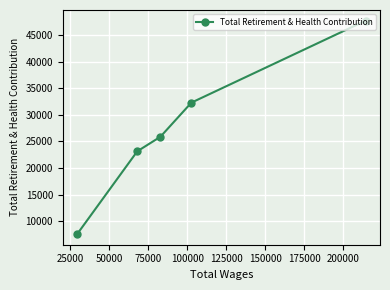

What is the sum of all values?

136521